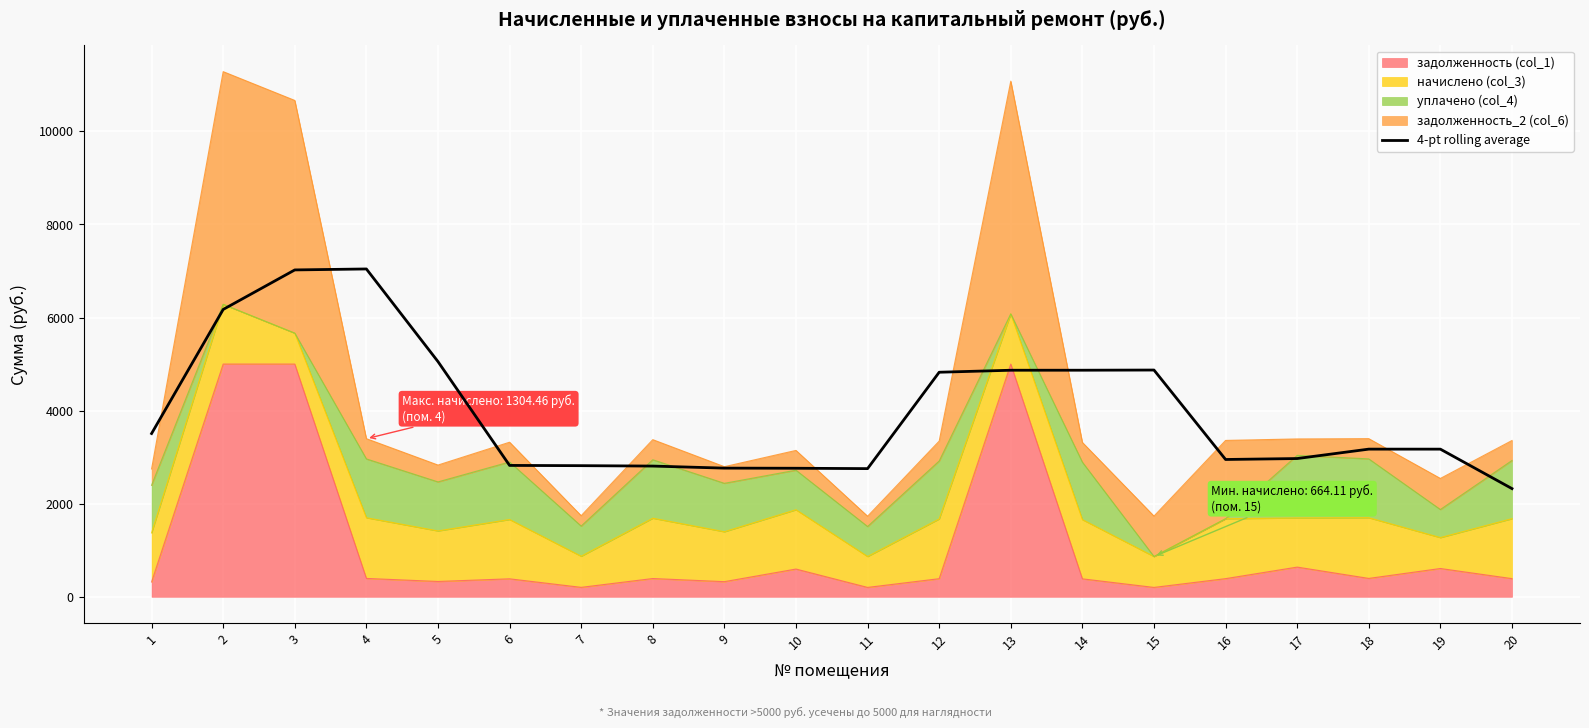

How many points are higher than both their immediate neighbors (excluding endpoints)?

3